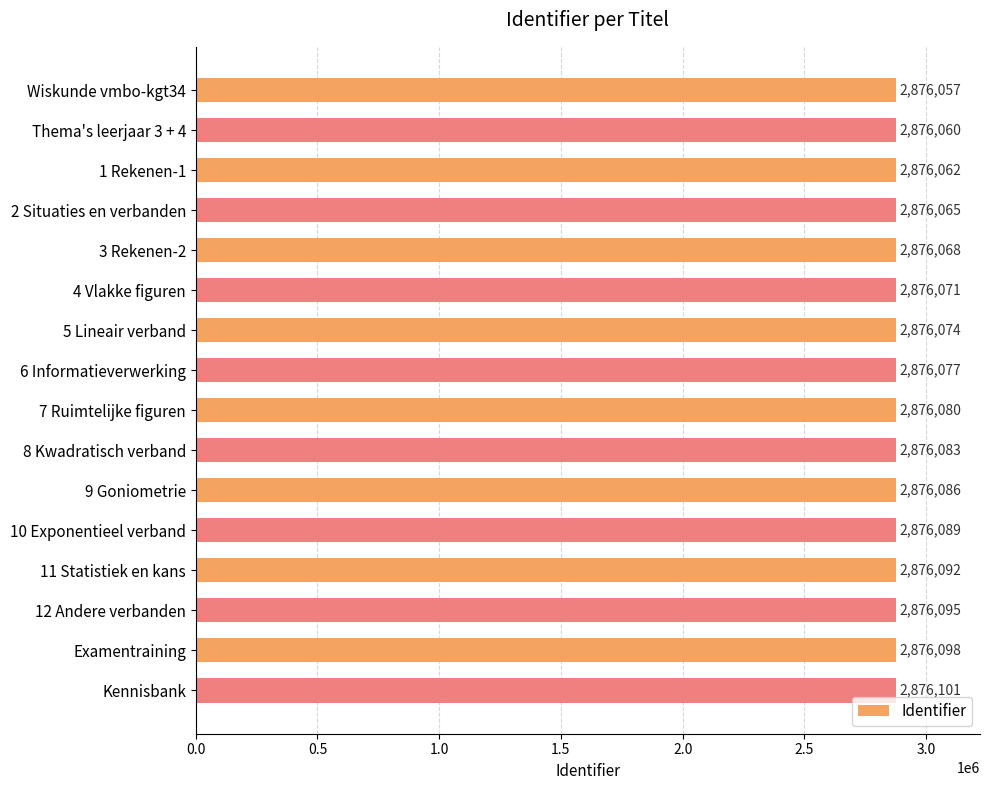

List the labels in order of value, largest first.

Kennisbank, Examentraining, 12 Andere verbanden, 11 Statistiek en kans, 10 Exponentieel verband, 9 Goniometrie, 8 Kwadratisch verband, 7 Ruimtelijke figuren, 6 Informatieverwerking, 5 Lineair verband, 4 Vlakke figuren, 3 Rekenen-2, 2 Situaties en verbanden, 1 Rekenen-1, Thema's leerjaar 3 + 4, Wiskunde vmbo-kgt34